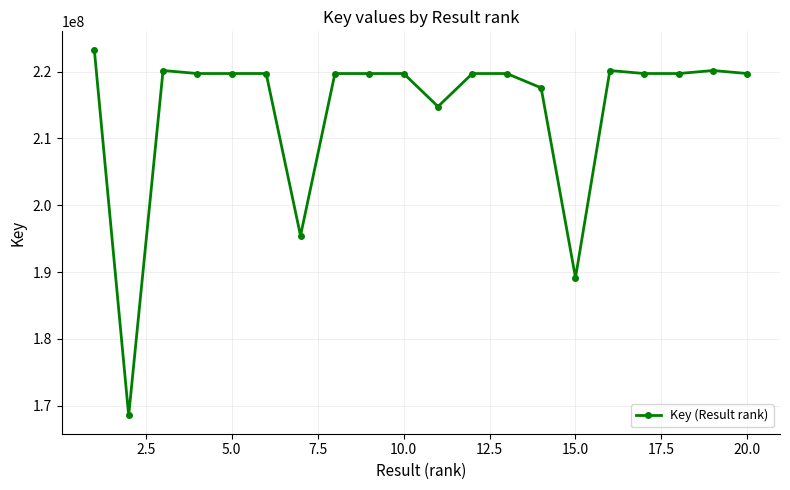

What is the sum of all values?

4286025313